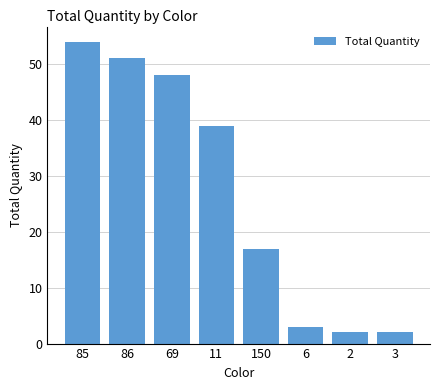

What is the sum of all values?

216